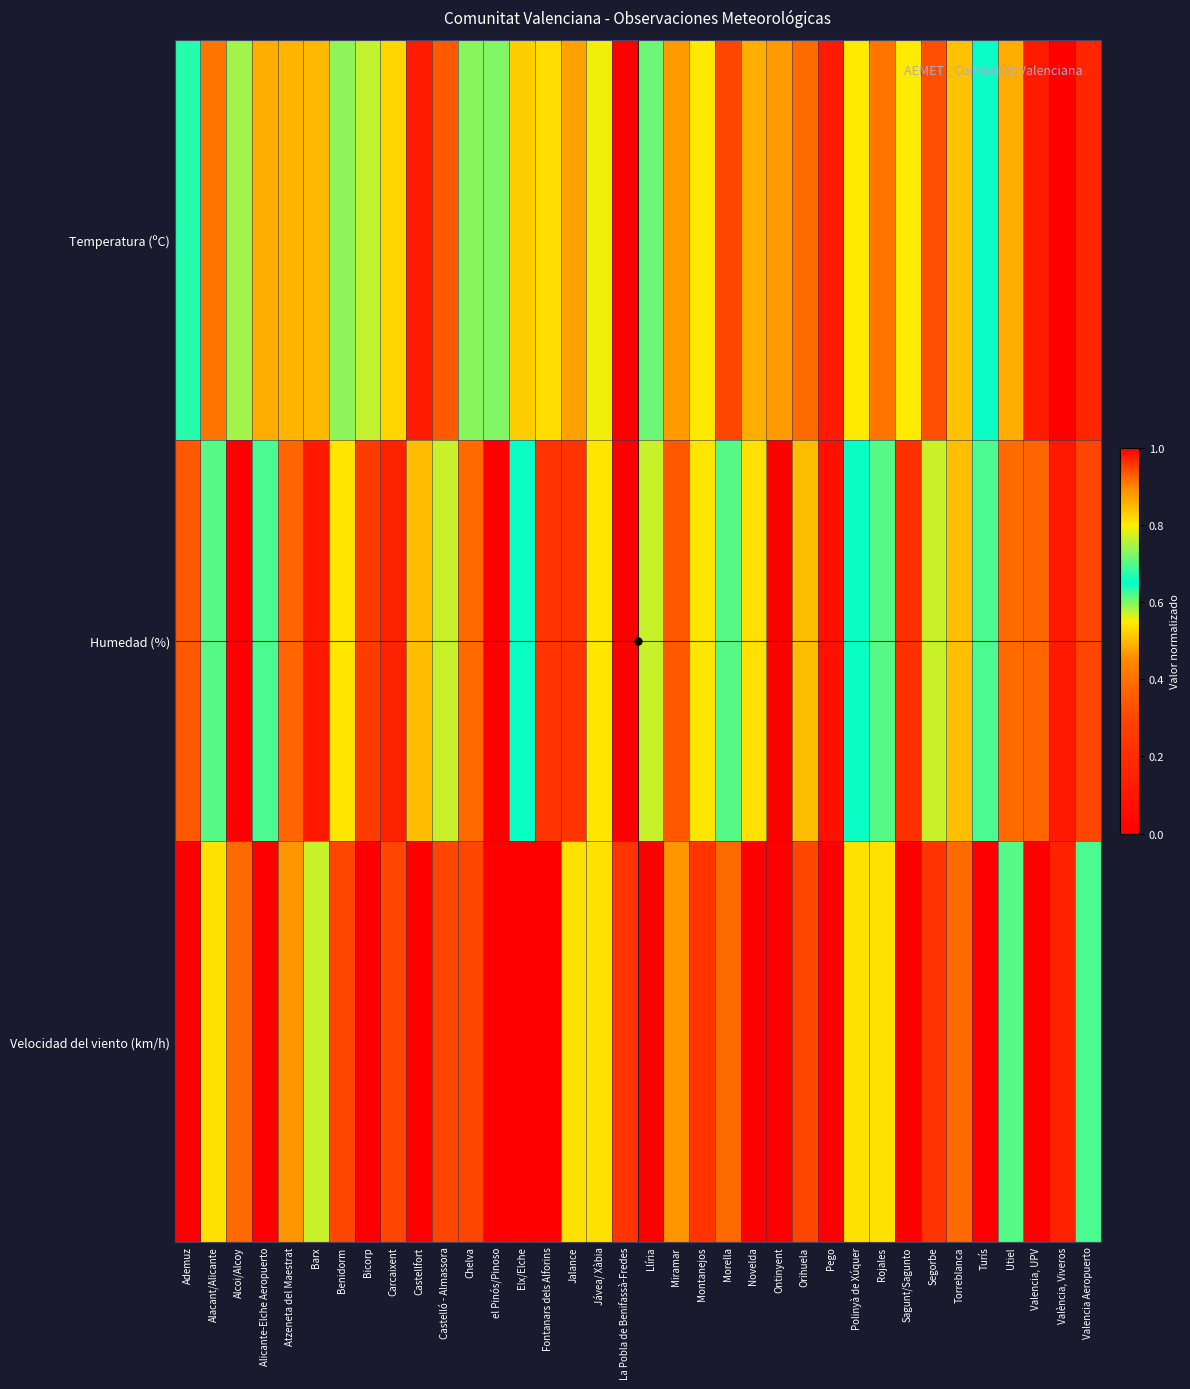

Rank the series at La Pobla de Benifassà-Fredes from lowest to highest value.

Temperatura (ºC), Velocidad del viento (km/h), Humedad (%)